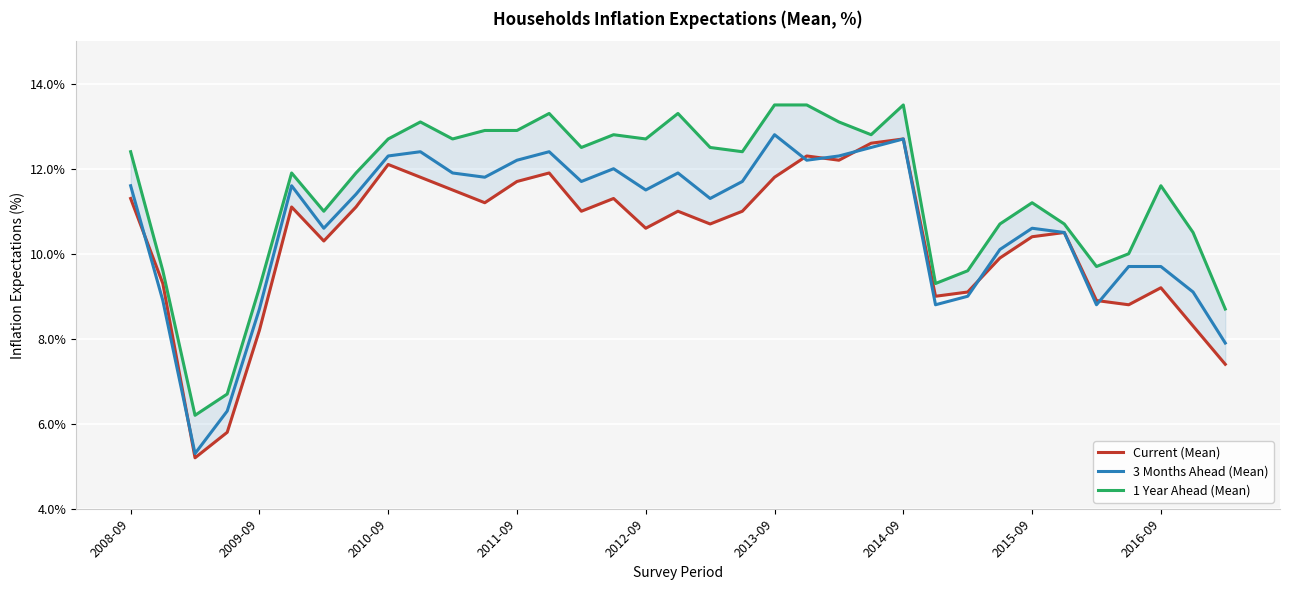

What are all the series names shown in the legend?

Current (Mean), 3 Months Ahead (Mean), 1 Year Ahead (Mean)